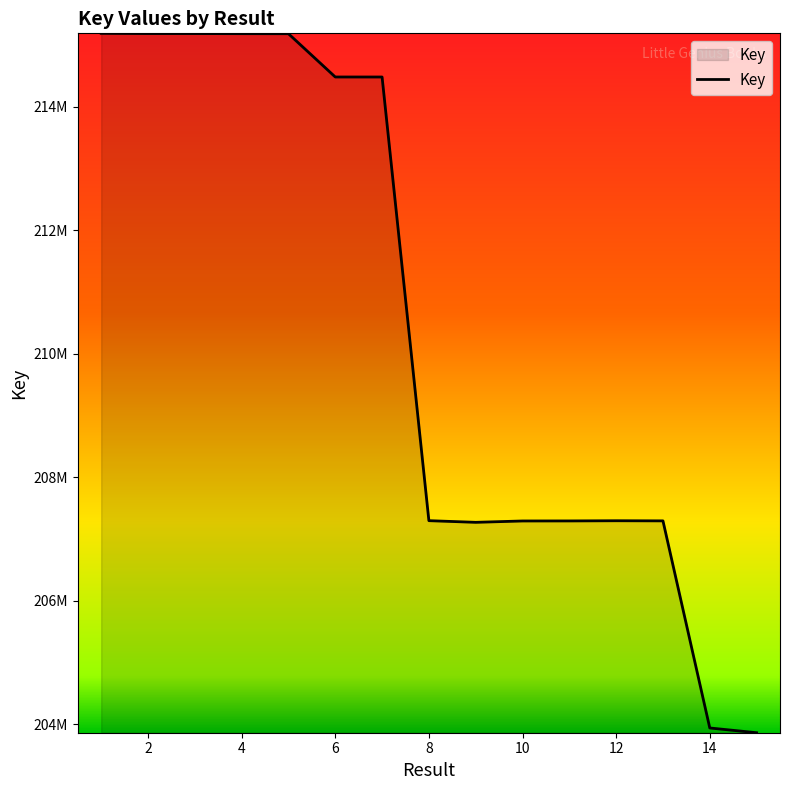

Reading left to right, transcribe all the data shown in this chart.

215191524	215188088	215187733	215186173	215185342	214484304	214484057	207296234	207269429	207291314	207292038	207295000	207292938	203937767	203860860